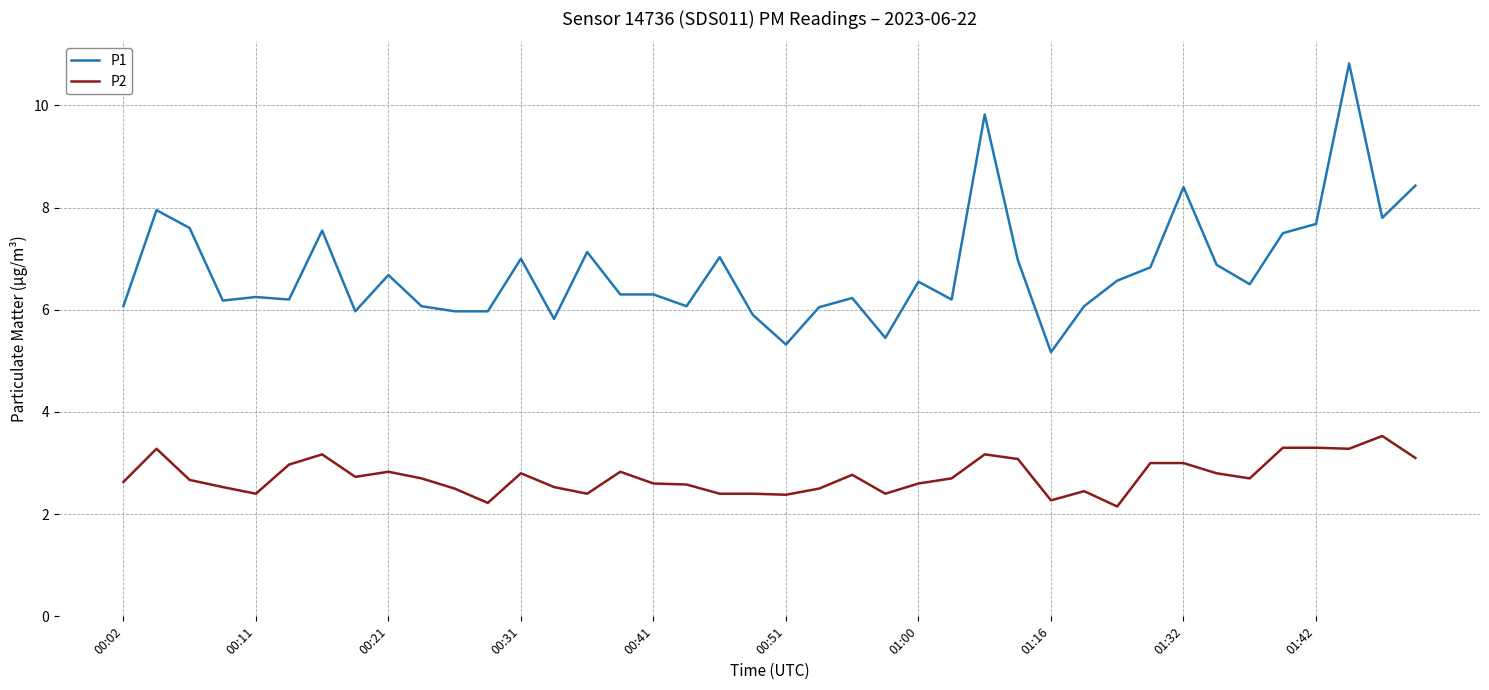

What is the maximum value for P1?

10.8